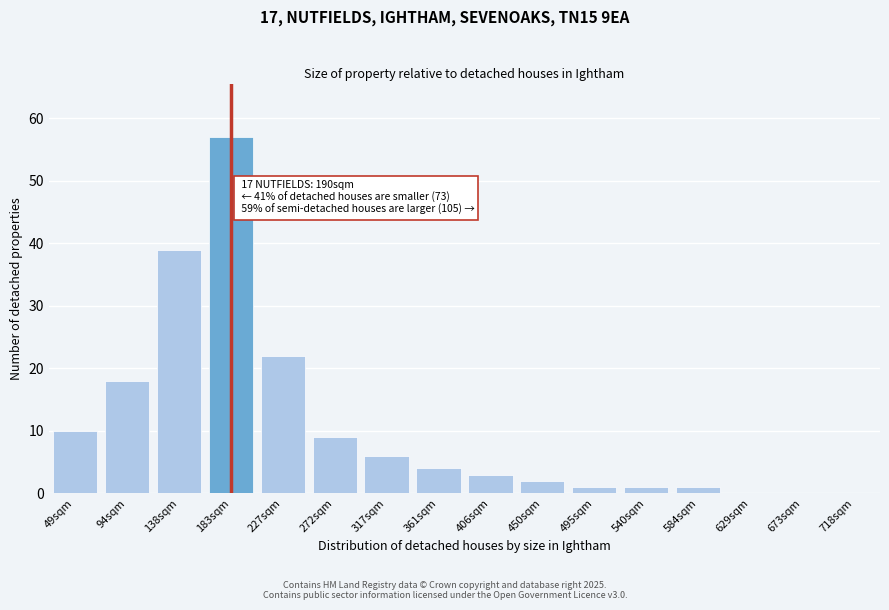

Reading left to right, list all the values displayed in this chart.

49sqm=10	94sqm=18	138sqm=39	183sqm=57	227sqm=22	272sqm=9	317sqm=6	361sqm=4	406sqm=3	450sqm=2	495sqm=1	540sqm=1	584sqm=1	629sqm=0	673sqm=0	718sqm=0